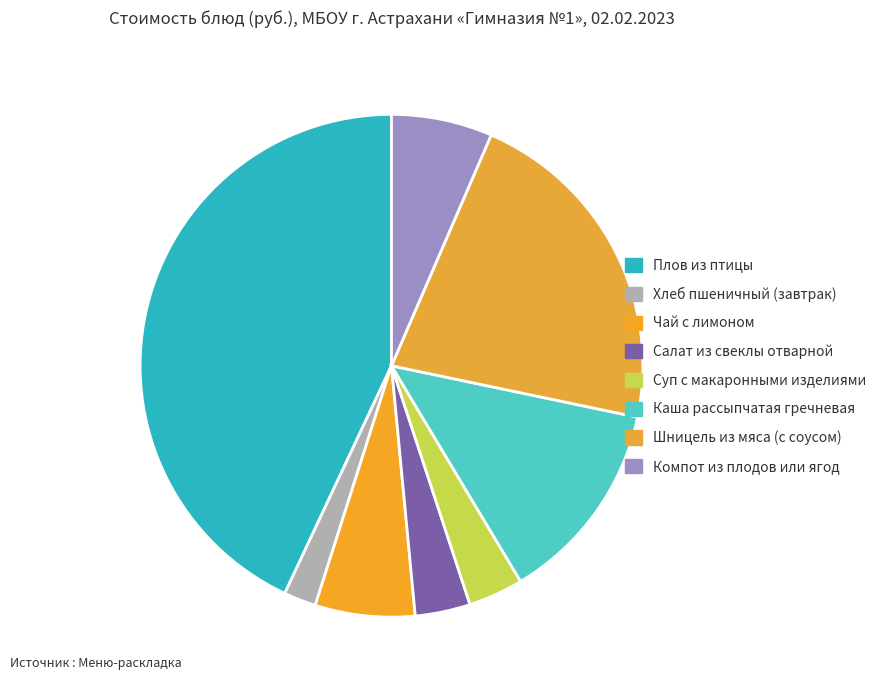

How much of the chart is everything except Салат из свеклы отварной?

96.5%